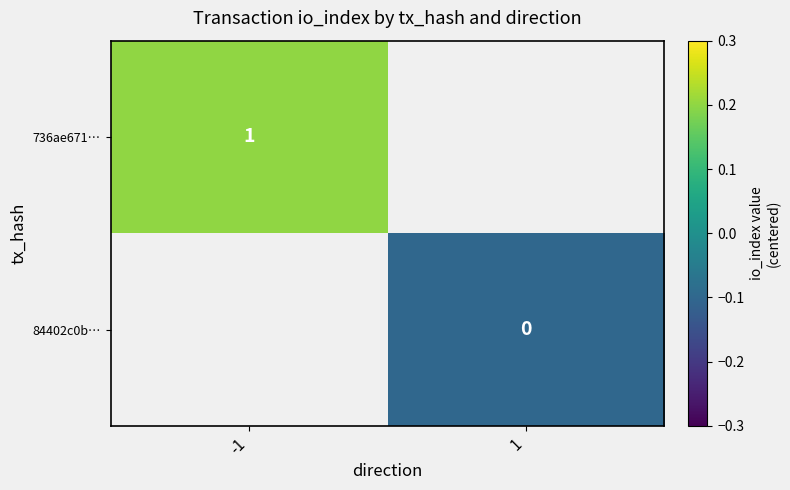

Is the value of 84402c0b… at 1 greater than the value of 736ae671… at -1?

No